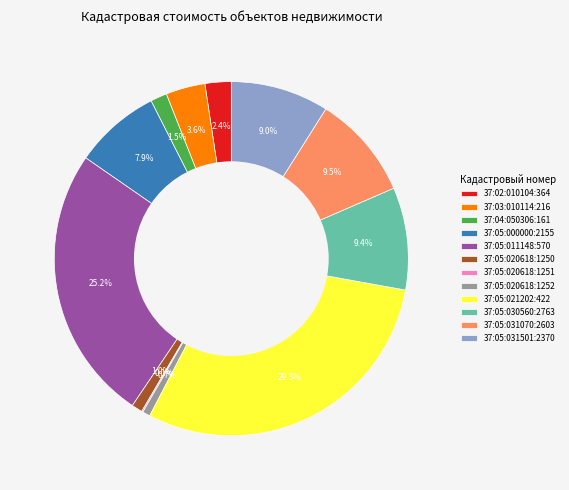

To the nearest percent, what is the average slice percentage?

8%